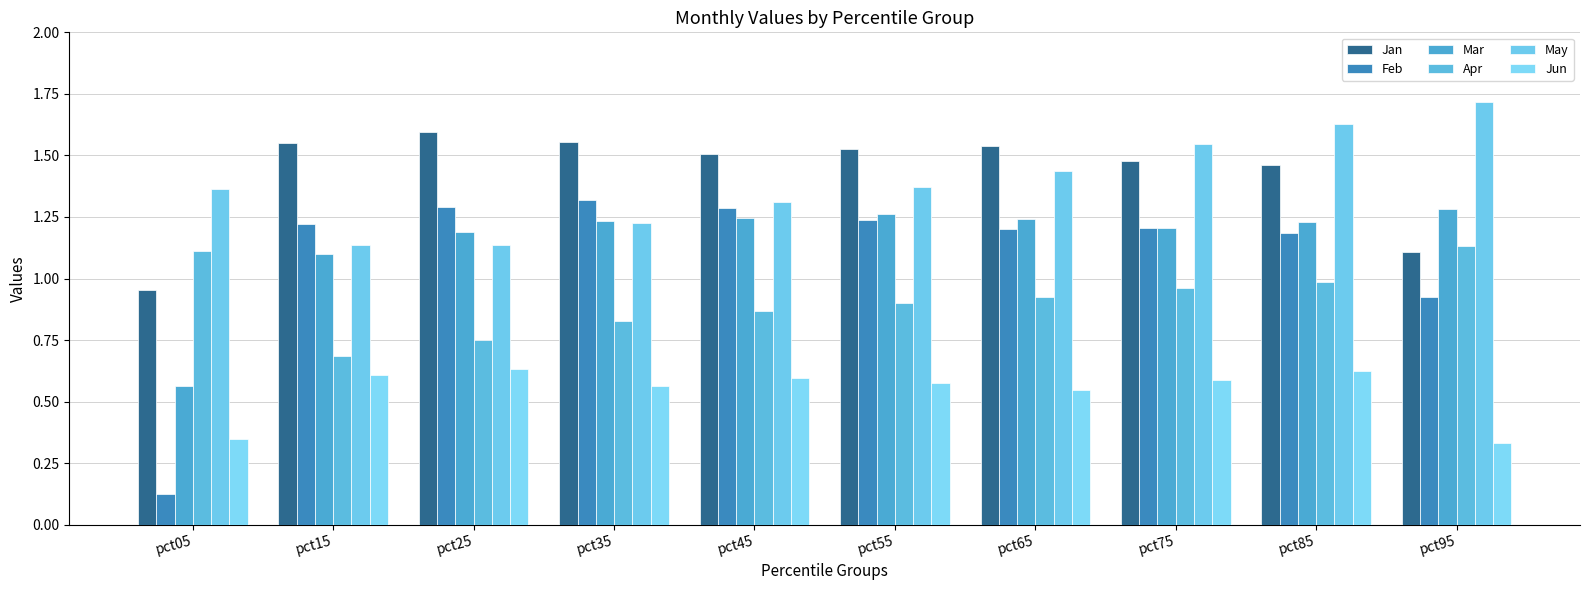

What is the average value of the Jan series?

1.4